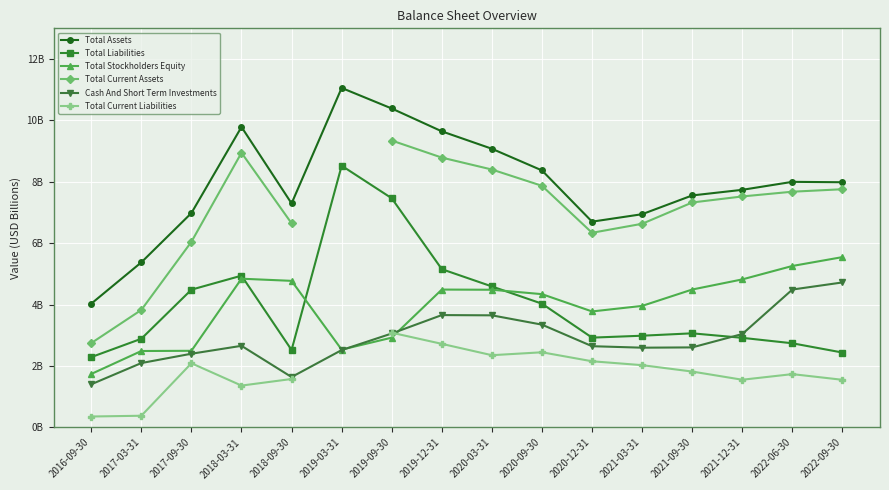

What position from the right is 2016-09-30?

16